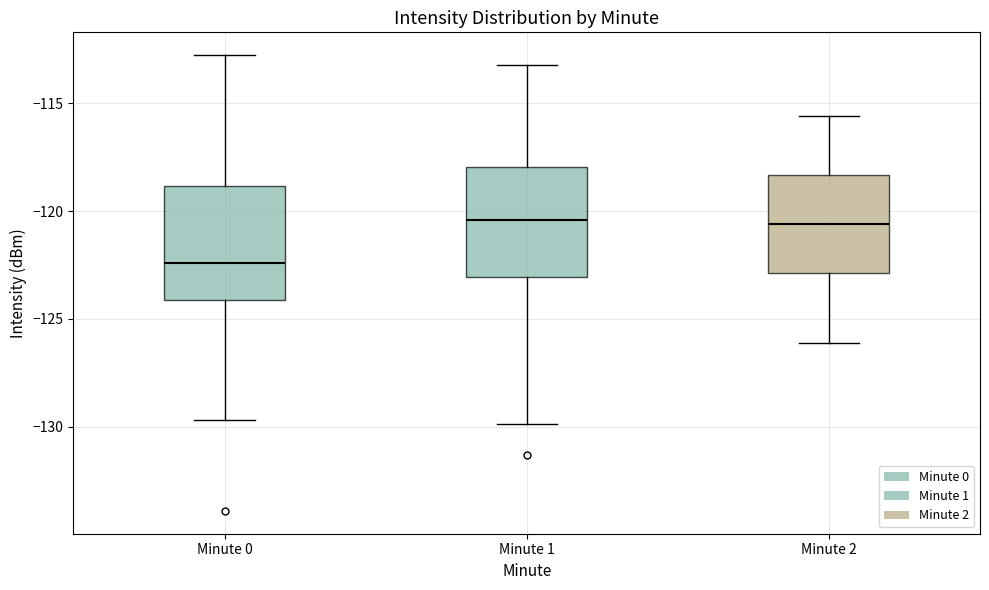

Reading left to right, read every box against the y-axis: the position of its median line, the range the box covers, and the ends of its whiskers. The values are not printed on the chart, so give them approximately, as read against the axis.

Minute 0: median -122.5, box -124.0 to -119.0, whiskers -129.5 to -113.0
Minute 1: median -120.5, box -123.0 to -118.0, whiskers -130.0 to -113.0
Minute 2: median -120.5, box -123.0 to -118.5, whiskers -126.0 to -115.5